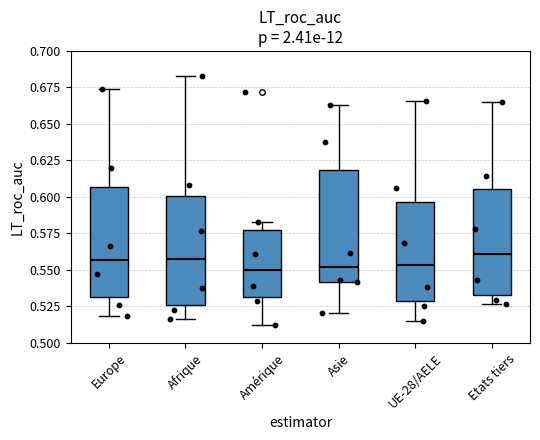

Reading left to right, read every box against the y-axis: the position of its median line, the range the box covers, and the ends of its whiskers. The values are not printed on the chart, so give them approximately, as read against the axis.

Europe: median 0.555, box 0.530 to 0.605, whiskers 0.520 to 0.675
Afrique: median 0.555, box 0.525 to 0.600, whiskers 0.515 to 0.685
Amérique: median 0.550, box 0.530 to 0.575, whiskers 0.510 to 0.585
Asie: median 0.550, box 0.540 to 0.620, whiskers 0.520 to 0.665
UE-28/AELE: median 0.555, box 0.530 to 0.595, whiskers 0.515 to 0.665
Etats tiers: median 0.560, box 0.535 to 0.605, whiskers 0.525 to 0.665